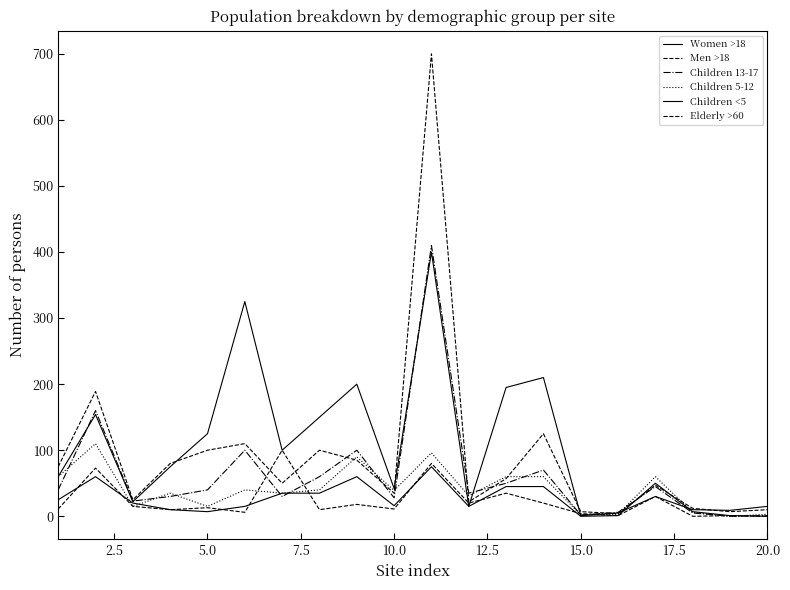

Reading left to right, transcribe all the data shown in this chart.

Women >18: 60	154	22	75	125	325	100	150	200	42	400	15	195	210	1	5	30	10	9	15
Men >18: 75	189	25	80	100	110	50	100	85	35	700	22	57	125	7	4	47	12	7	10
Children 13-17: 40	160	23	30	40	100	30	60	100	28	410	35	50	70	2	6	45	5	0	1
Children 5-12: 60	110	15	35	15	40	35	40	90	39	96	31	60	60	2	3	60	6	0	3
Children <5: 25	60	20	10	7	15	35	35	60	16	75	15	45	45	0	1	50	7	1	0
Elderly >60: 11	73	15	10	13	6	100	10	18	11	80	20	35	20	4	1	30	0	1	0